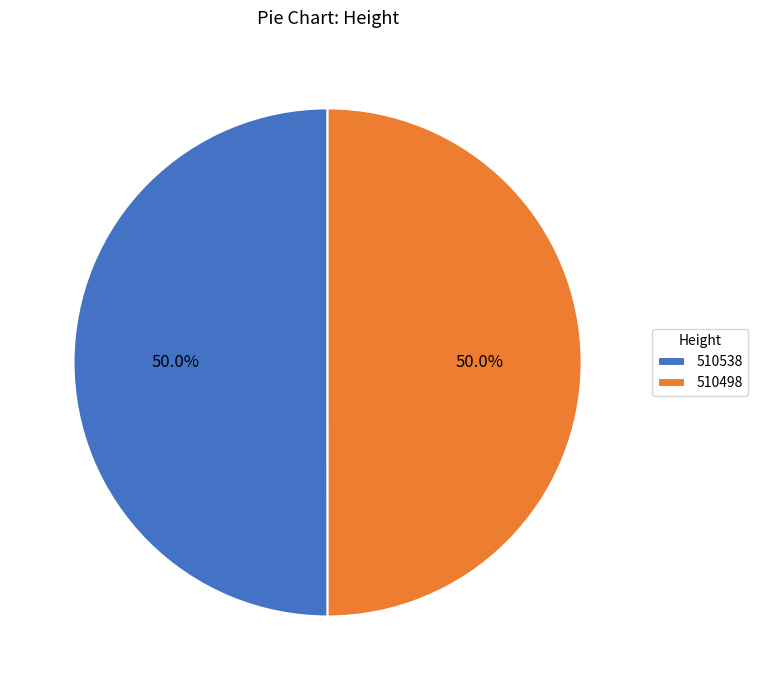

To the nearest percent, what is the average slice percentage?

50%